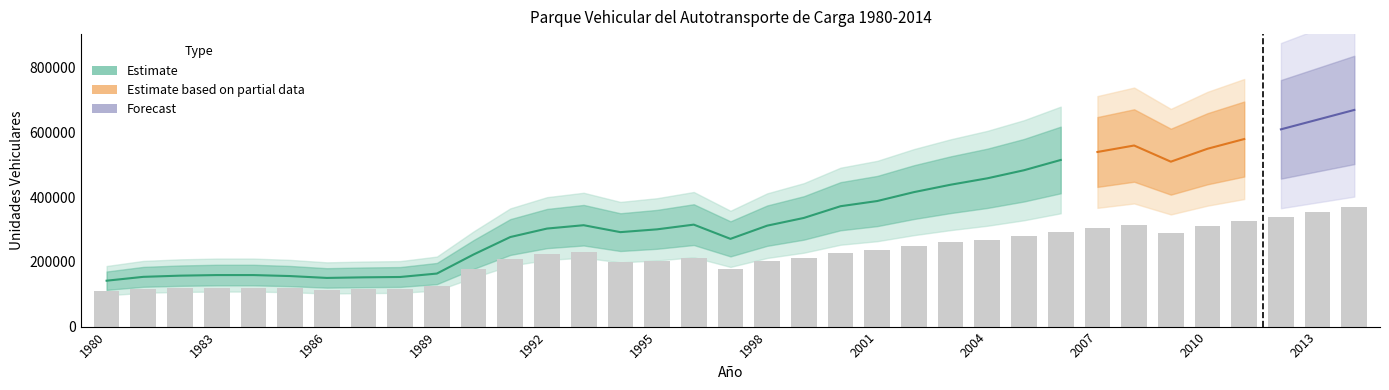

Reading left to right, what are all the values shown in this chart?

Unidades motrices: 110810	117090	119309	120702	120702	117956	114000	115092	115897	124897	178130	209060	224913	232203	198273	204117	212909	178332	201587	213292	227847	235767	250025	260645	268725	279112	292418	305000	315000	290000	310000	325000	340000	355000	370000
Unidades de arrastre: 31120	36760	38216	38639	38639	38317	36500	37245	37506	39113	44853	67865	78233	81307	93827	96638	102409	92999	110530	122619	144225	152341	165601	177864	189568	204186	222580	235000	245000	220000	240000	255000	270000	285000	300000
Total: 141930	153850	157525	159341	159341	156273	150500	152337	153403	164010	222983	276925	303146	313510	292100	300755	315318	271331	312117	336037	372263	388320	415847	438760	458549	483564	515279	540000	560000	510000	550000	580000	610000	640000	670000